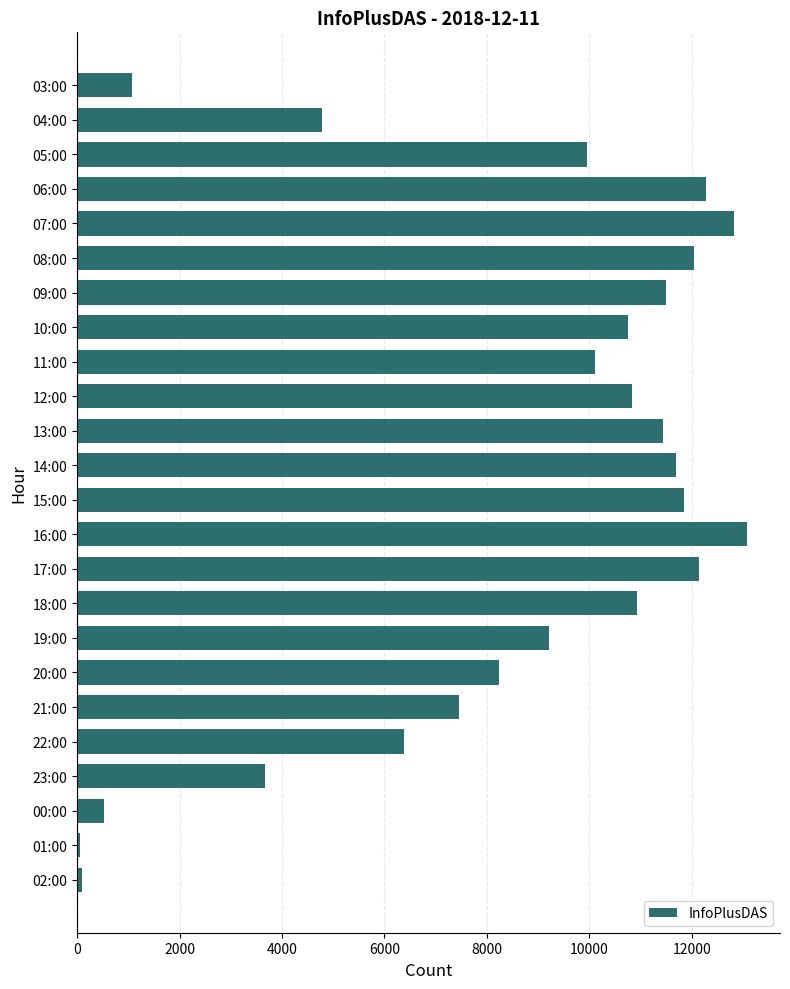

What is the difference between the maximum and minimum values?

13015